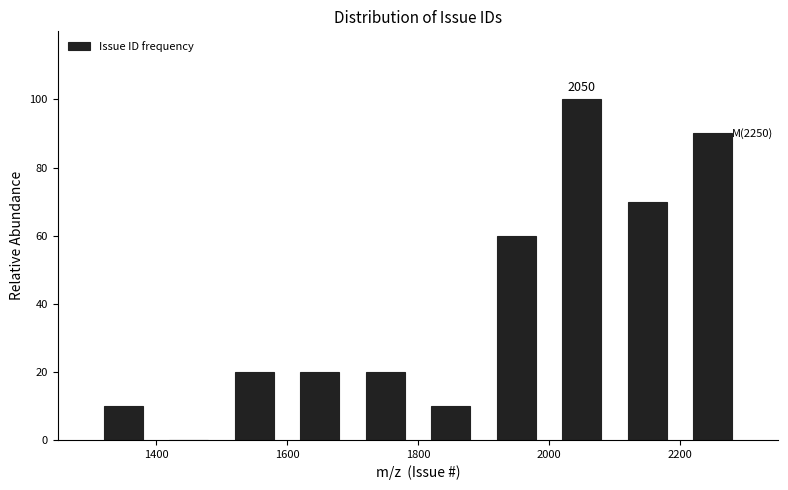

Over which range of the x-axis is the bar tallest?

2000 to 2100